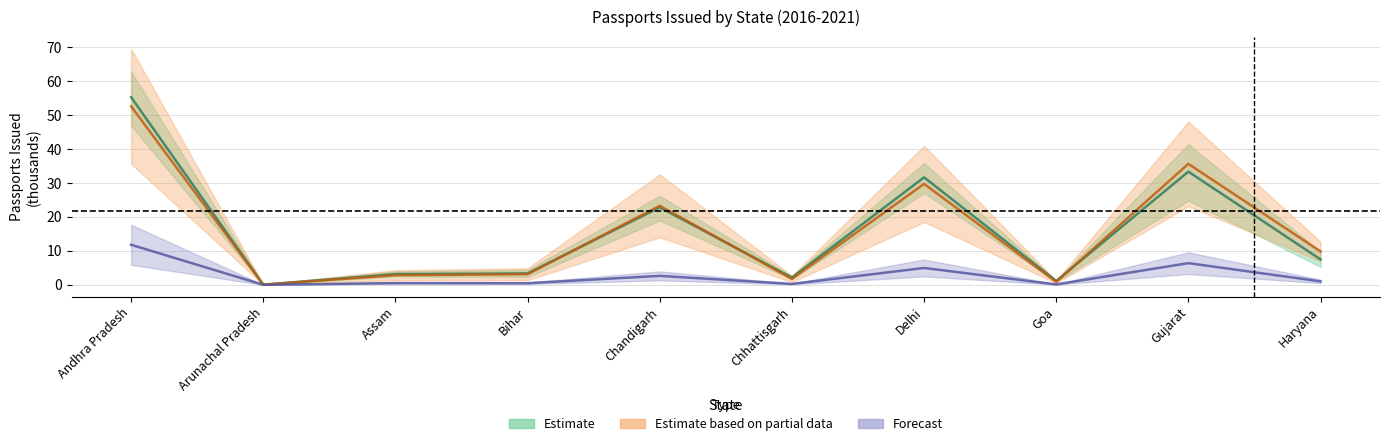

At which category does 2017 reach its first local valley?

Arunachal Pradesh